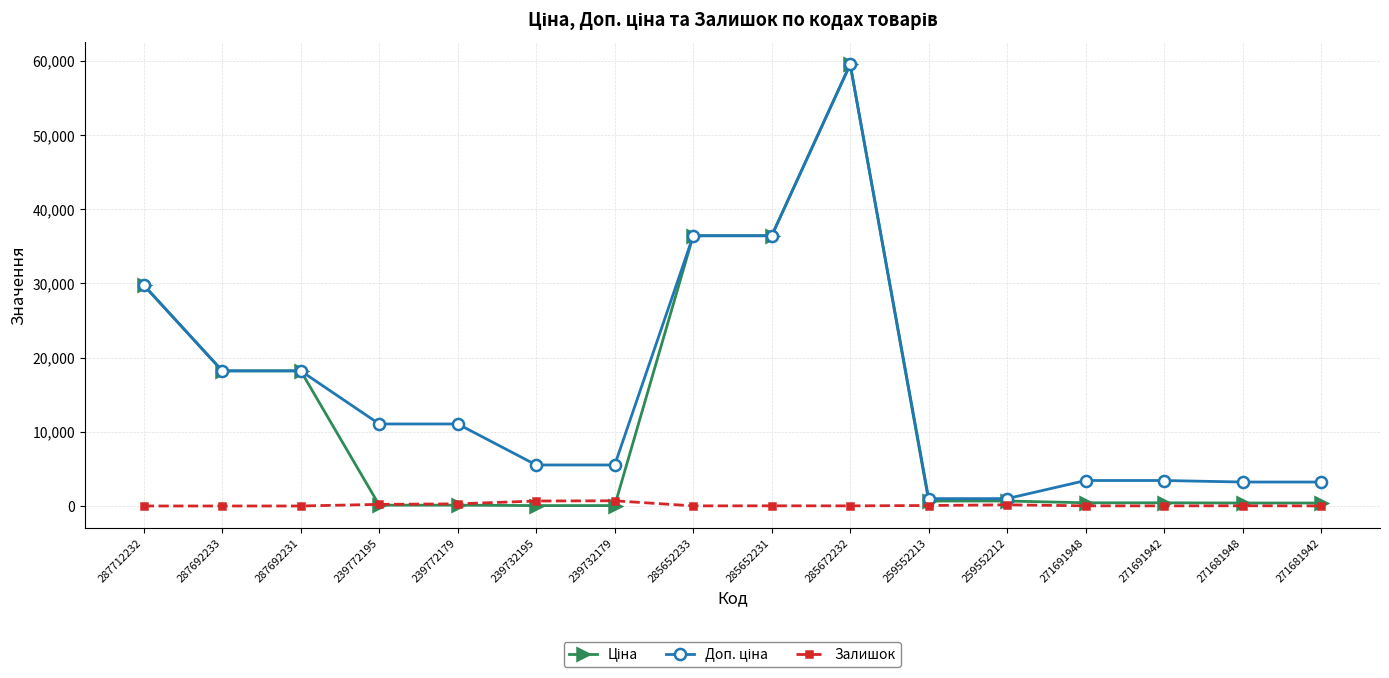

At which category is the sum across all series the highest?

285672232